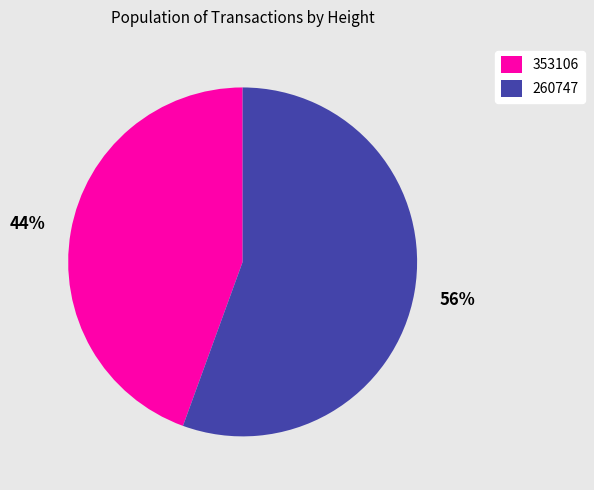

Which has a higher value, 353106 or 260747?

260747